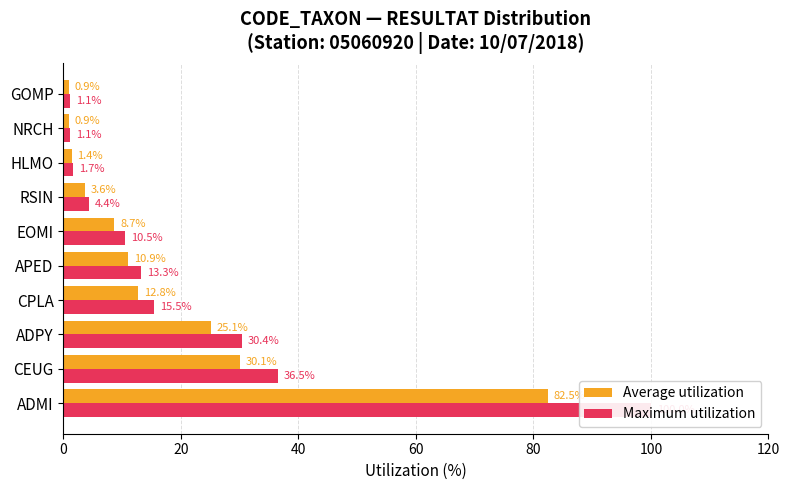

Rank the series at CPLA from lowest to highest value.

Average utilization, Maximum utilization